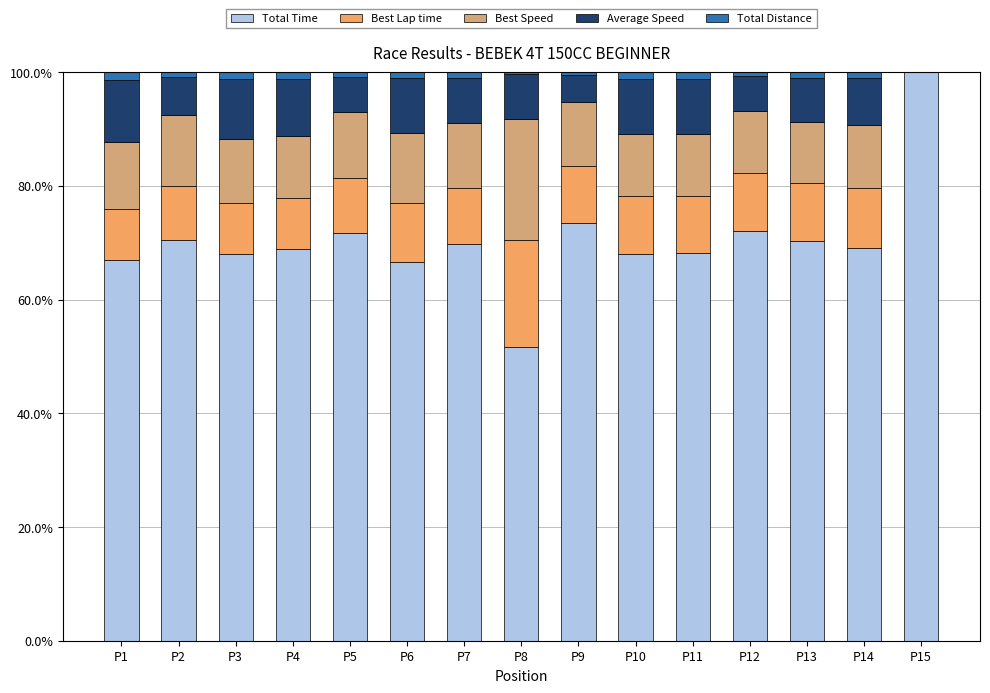

Does the chart contain stacked bars?

Yes